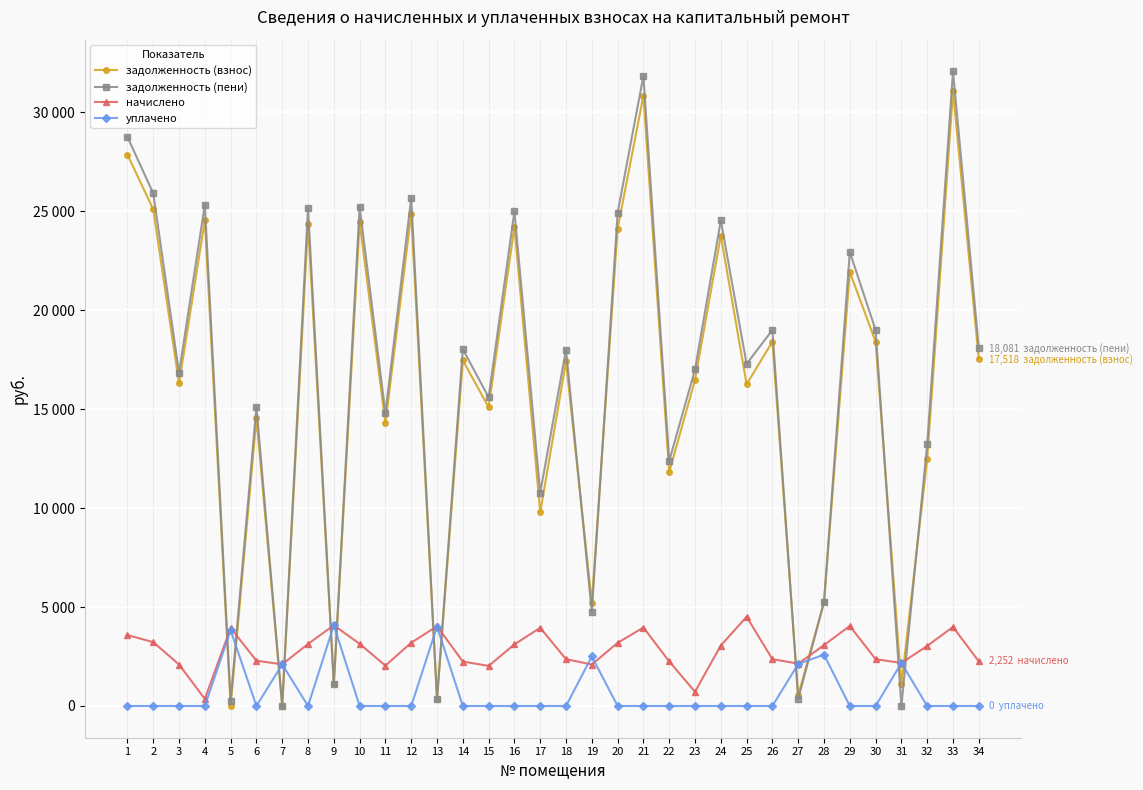

How many intersections are there between задолженность (пени) and уплачено?

12